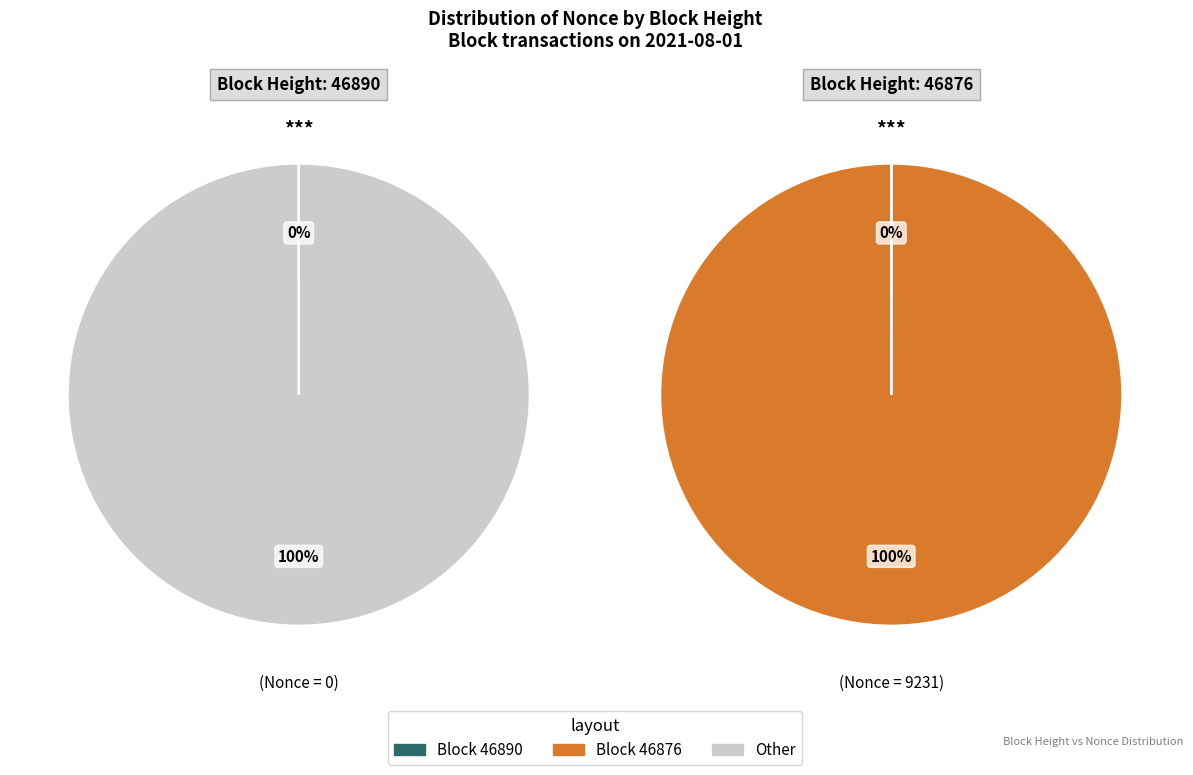

True or false: 46876 accounts for 89% of the total.

False